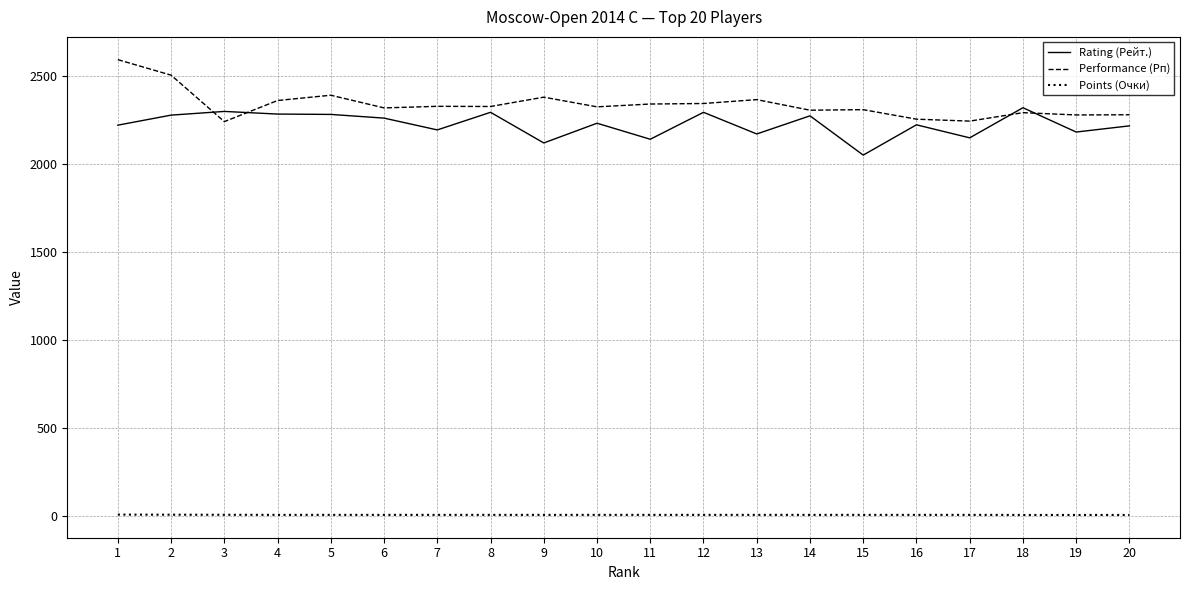

How many times do Performance (Рп) and Rating (Рейт.) cross each other?

4